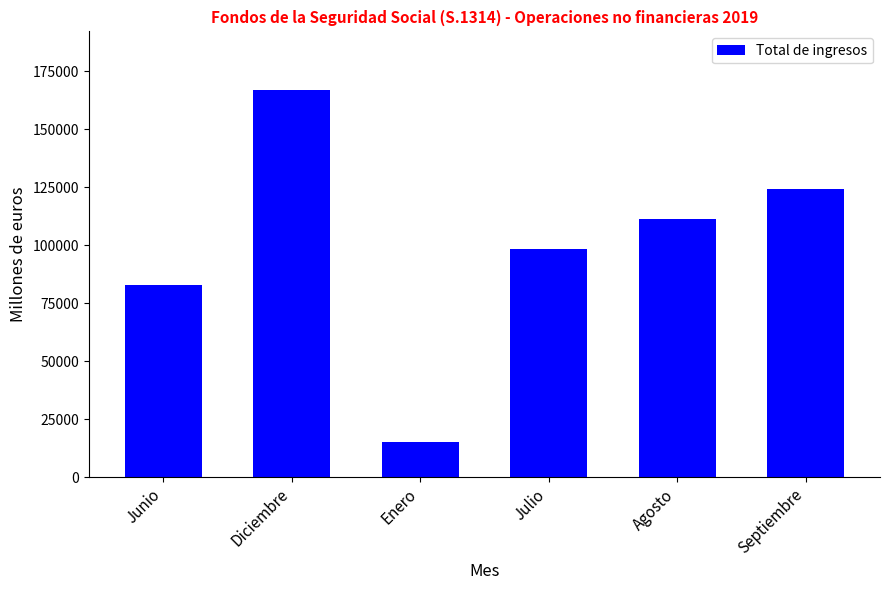

List the labels in order of value, largest first.

Diciembre, Septiembre, Agosto, Julio, Junio, Enero